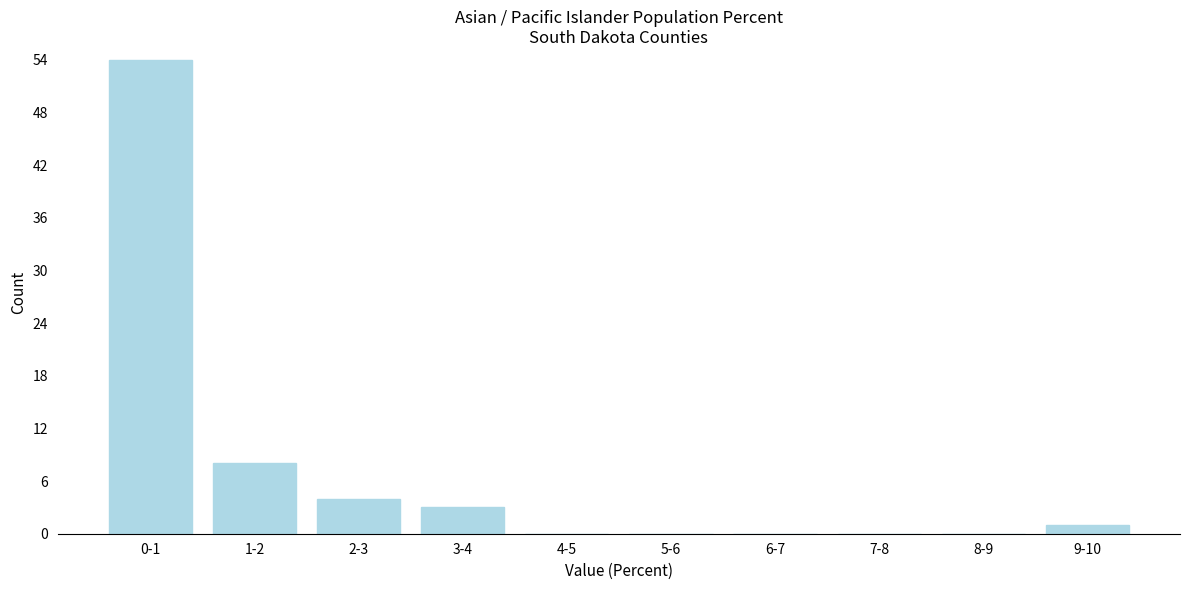

Reading right to left, what are all the values shown in this chart?

9-10=1	8-9=0	7-8=0	6-7=0	5-6=0	4-5=0	3-4=3	2-3=4	1-2=8	0-1=54